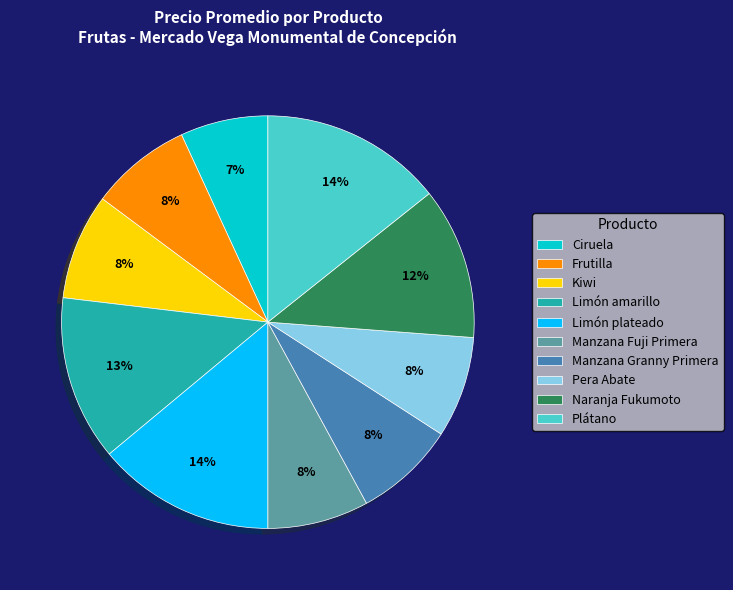

What is the smallest slice in the pie chart?

Ciruela